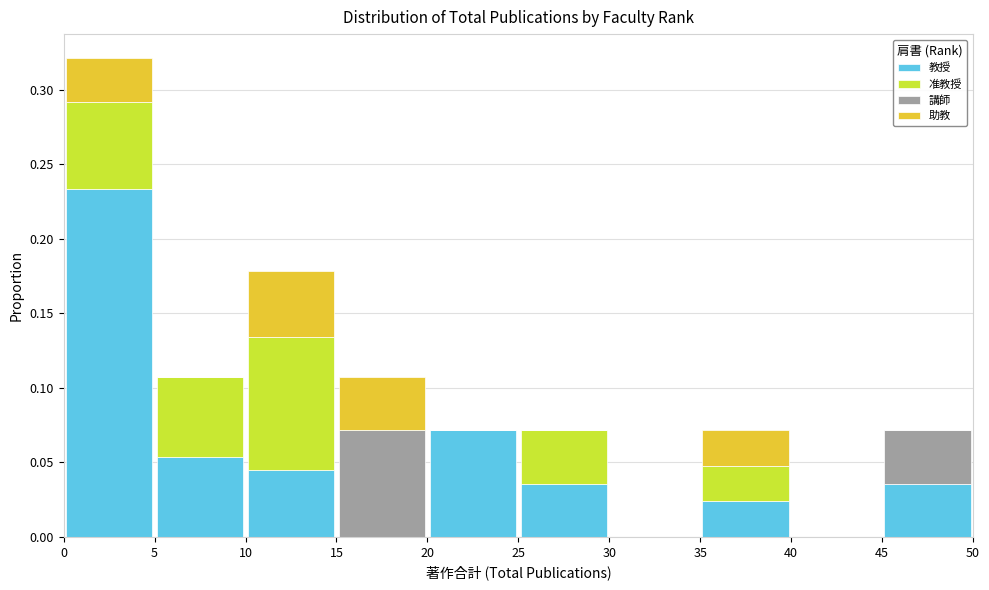

Reading left to right, transcribe this chart: for each stacked bar, give the range it covers on the x-axis and its total height. The values are not printed on the chart, so give them approximately, as read against the axis.

0 to 5: 0.320
5 to 10: 0.105
10 to 15: 0.180
15 to 20: 0.105
20 to 25: 0.070
25 to 30: 0.070
30 to 35: 0
35 to 40: 0.070
40 to 45: 0
45 to 50: 0.070